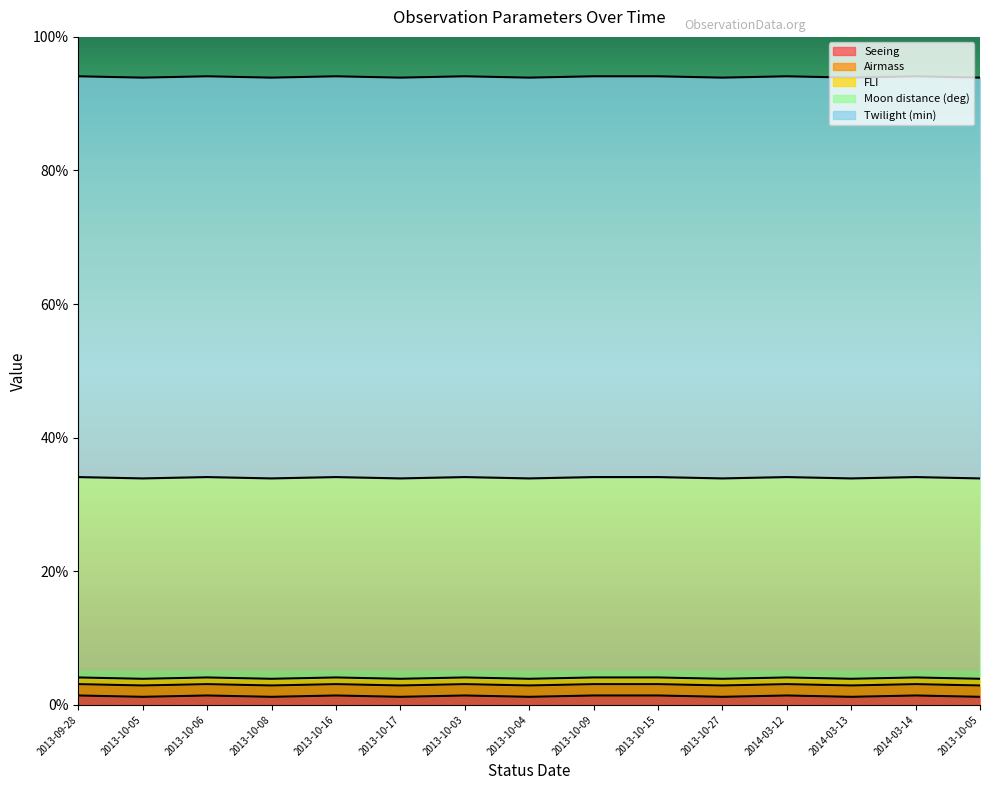

True or false: Airmass and Moon distance (deg) intersect in this chart.

False